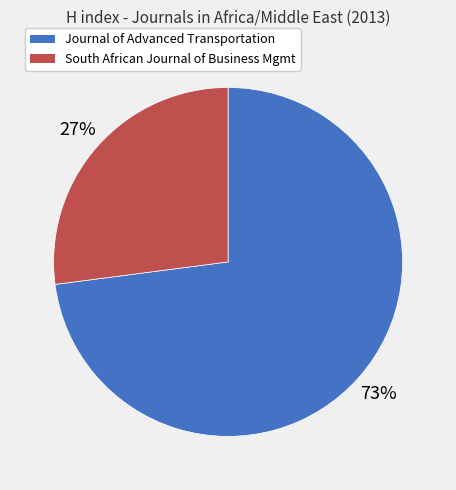

To the nearest percent, what is the difference between the largest and smallest slice percentages?

46%